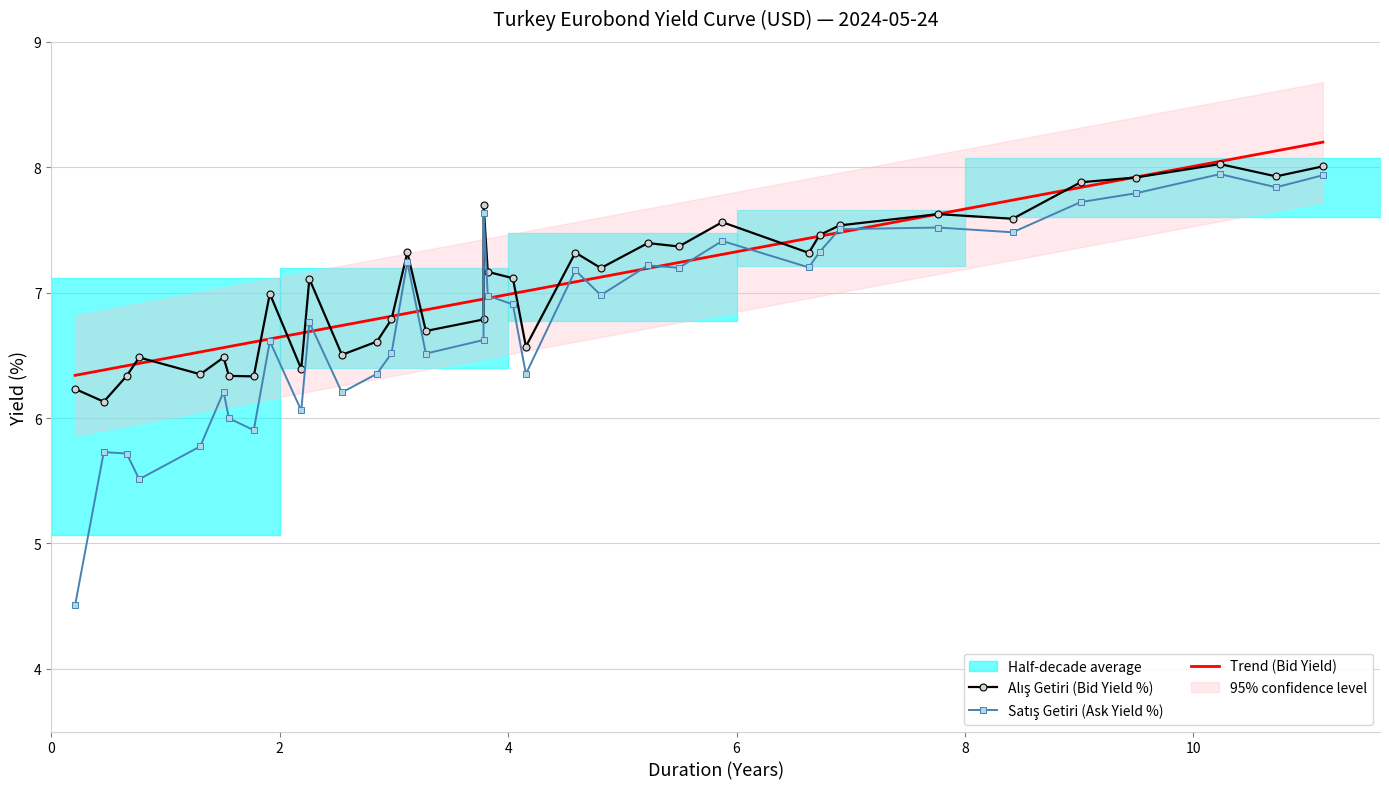

Rank the series by their maximum value, from highest to lowest.

Alış Getiri(%), Satış Getiri